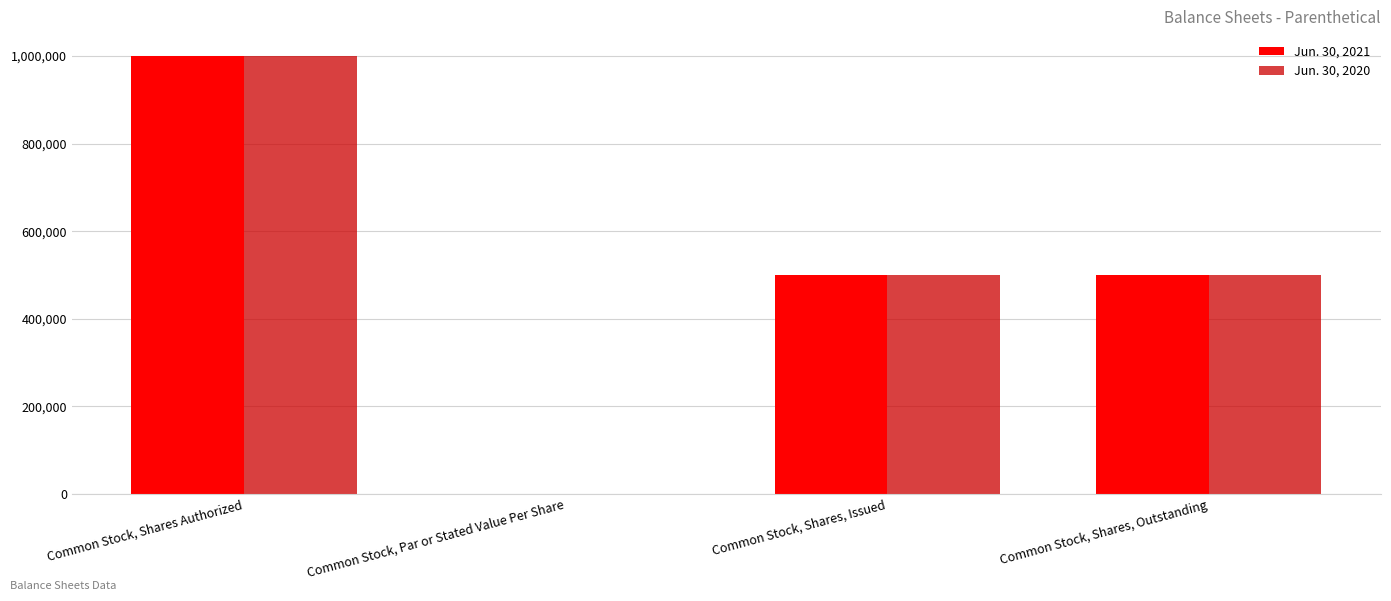

Are the bars grouped side by side (vs. stacked)?

Yes